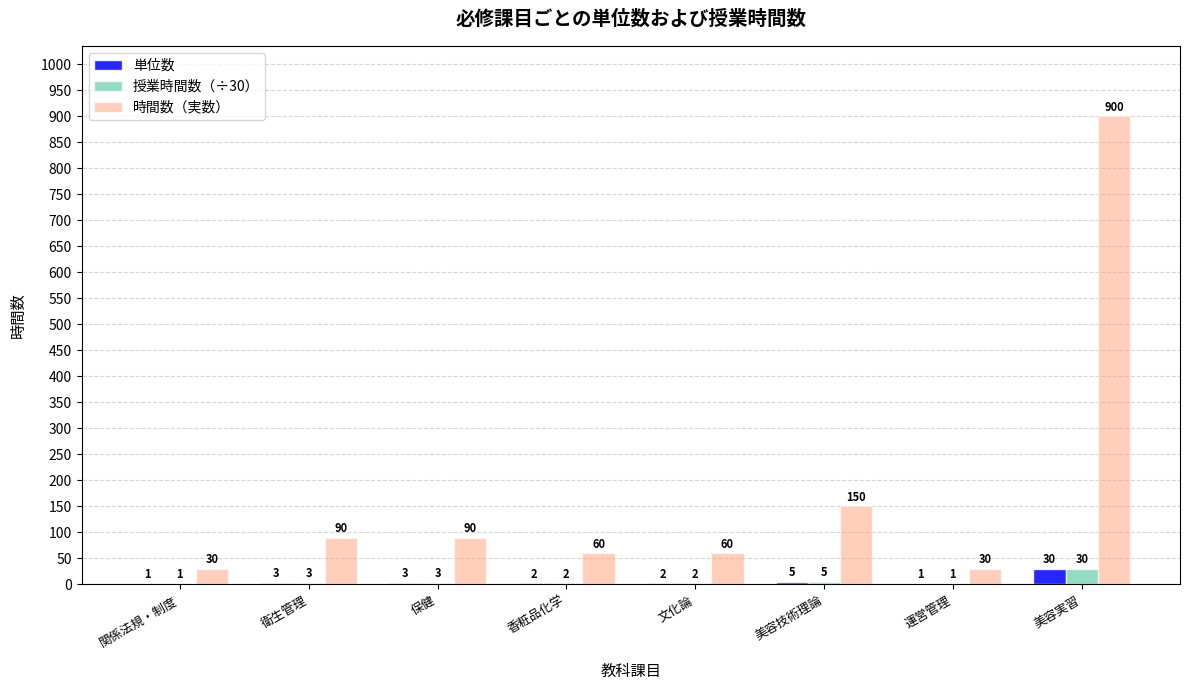

Between 運営管理 and 美容実習, which series saw the biggest shift?

時間数（実数）